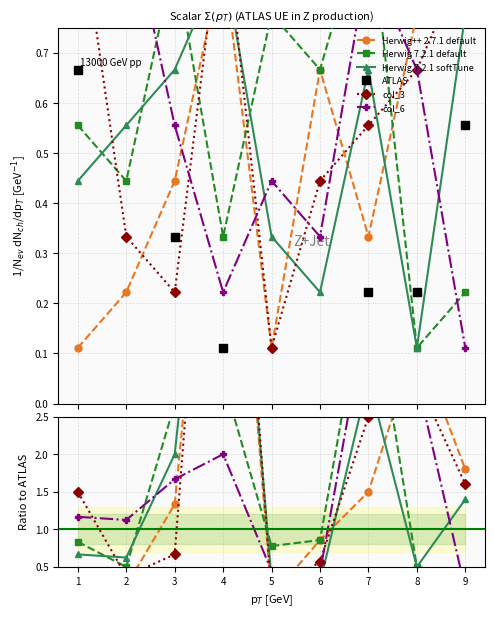

How many lines are shown in the chart?

6